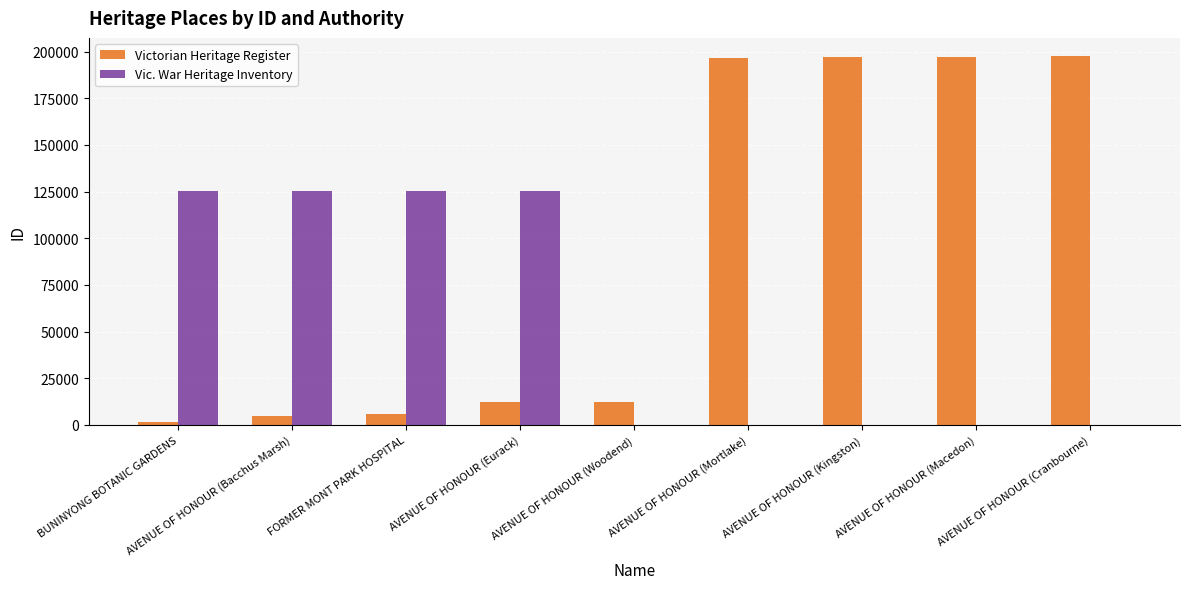

What is the maximum value shown in the chart?

197428